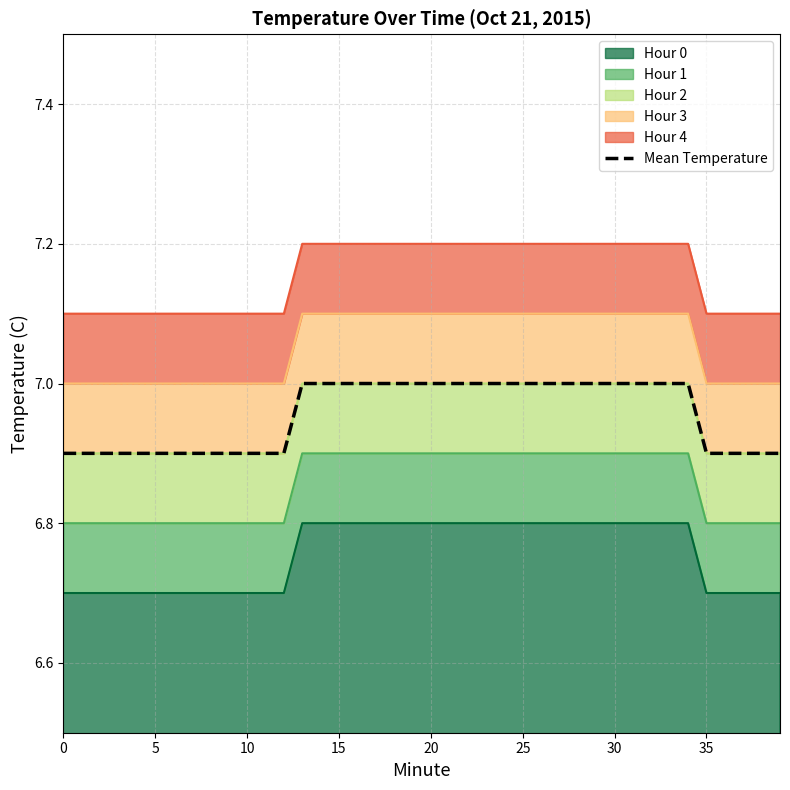

Reading right to left, list all the values displayed in this chart.

6.9	6.9	6.9	6.9	6.9	7.0	7.0	7.0	7.0	7.0	7.0	7.0	7.0	7.0	7.0	7.0	7.0	7.0	7.0	7.0	7.0	7.0	7.0	7.0	7.0	7.0	7.0	6.9	6.9	6.9	6.9	6.9	6.9	6.9	6.9	6.9	6.9	6.9	6.9	6.9